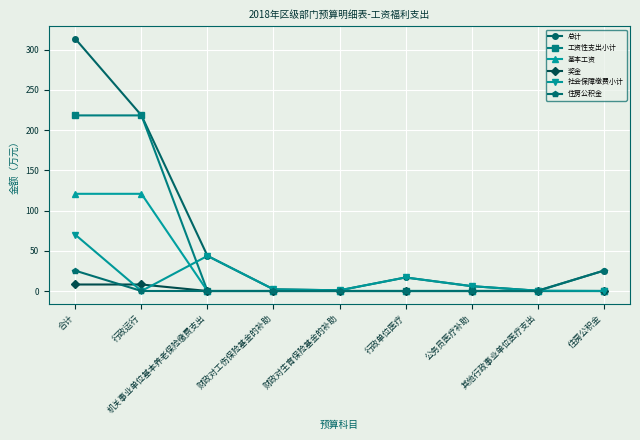

What is the difference between the highest and lowest values at 财政对工伤保险基金的补助?

2.1